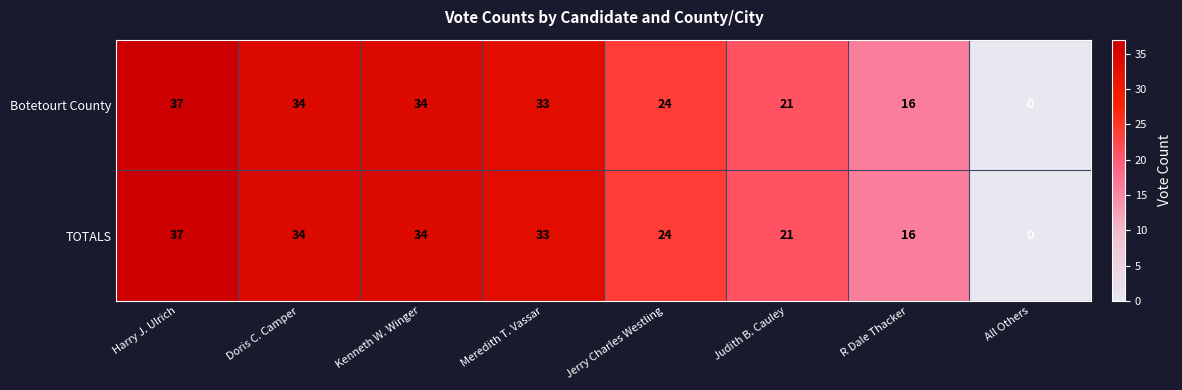

What is the difference between the second highest and second lowest values in the Botetourt County series?

18